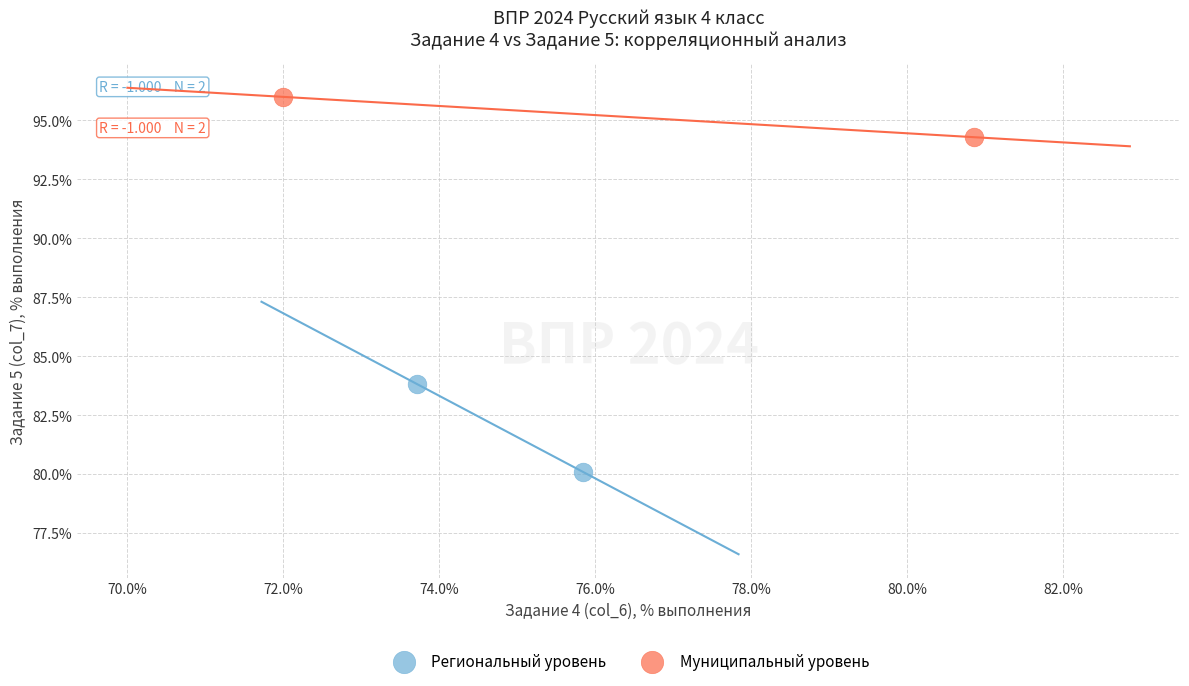

Which series reaches the maximum Y coordinate?

Муниципальный уровень